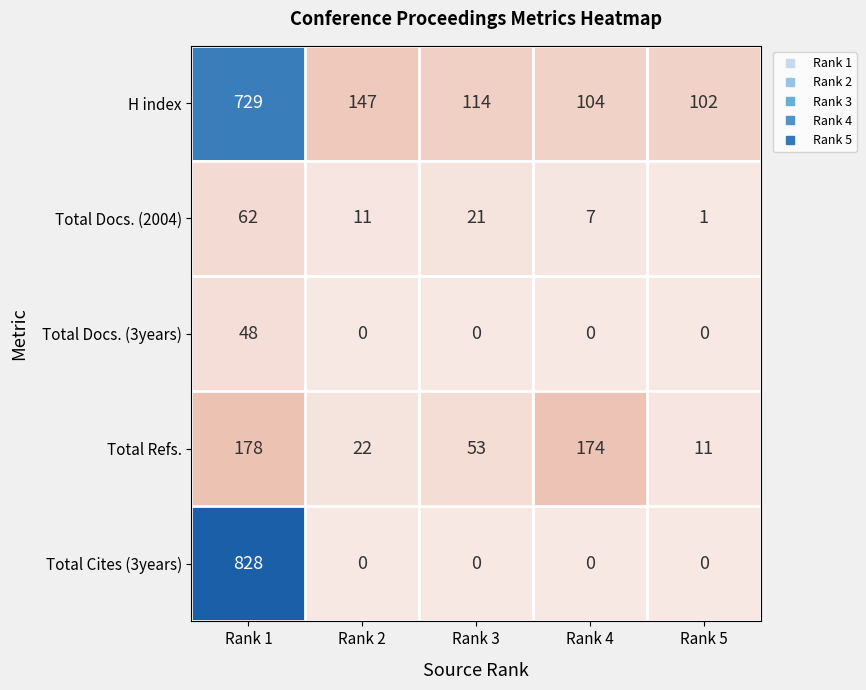

Which series has the largest total across all categories?

H index